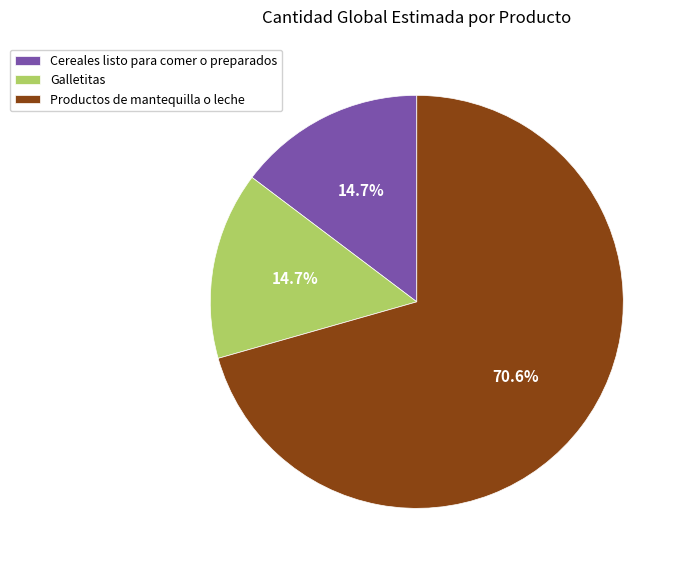

What is the ratio of the value at Cereales listo para comer o preparados to the value at Galletitas?

1.0